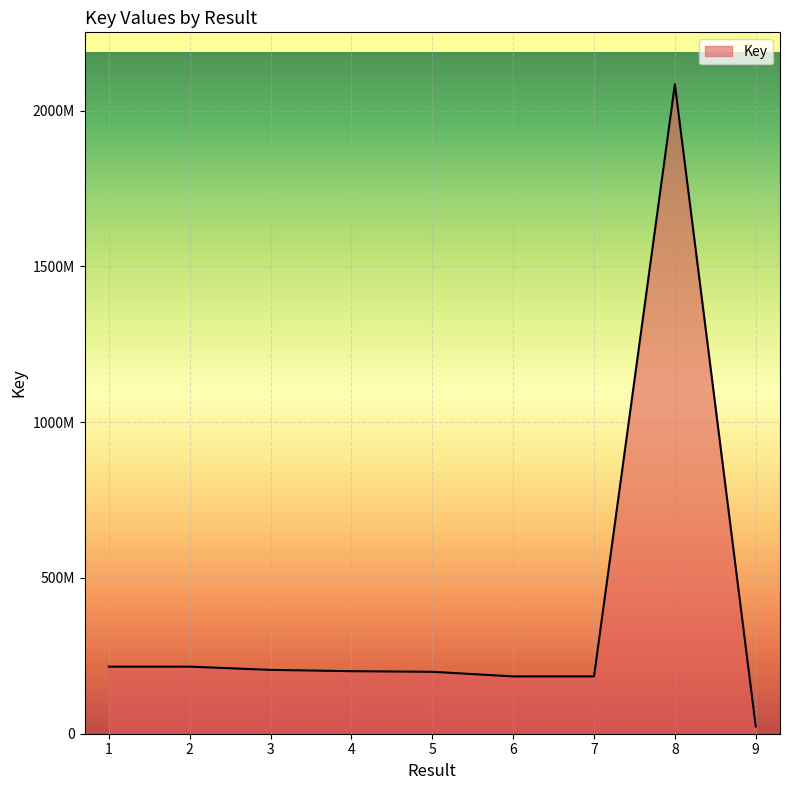

What is the sum of all values?

3511251777